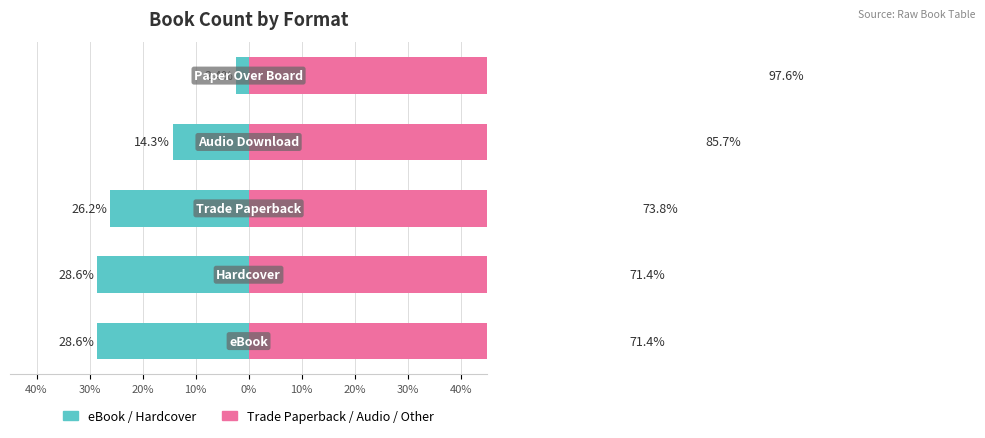

Count the number of categories in the chart.

5